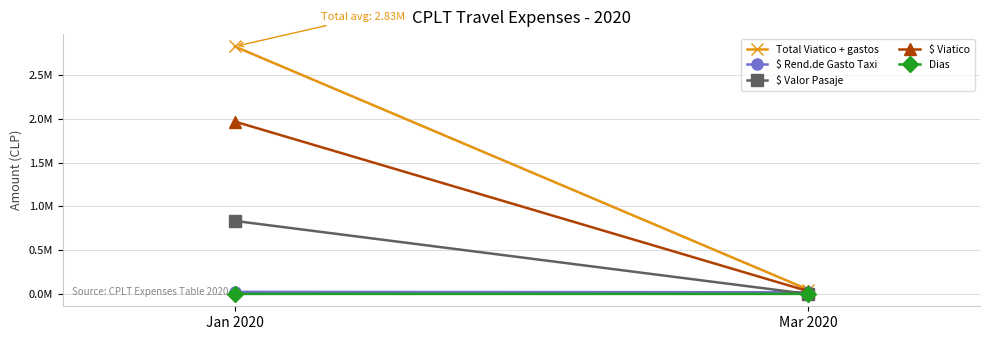

Which series changed the most between Jan 2020 and Mar 2020?

Total Viatico + gastos